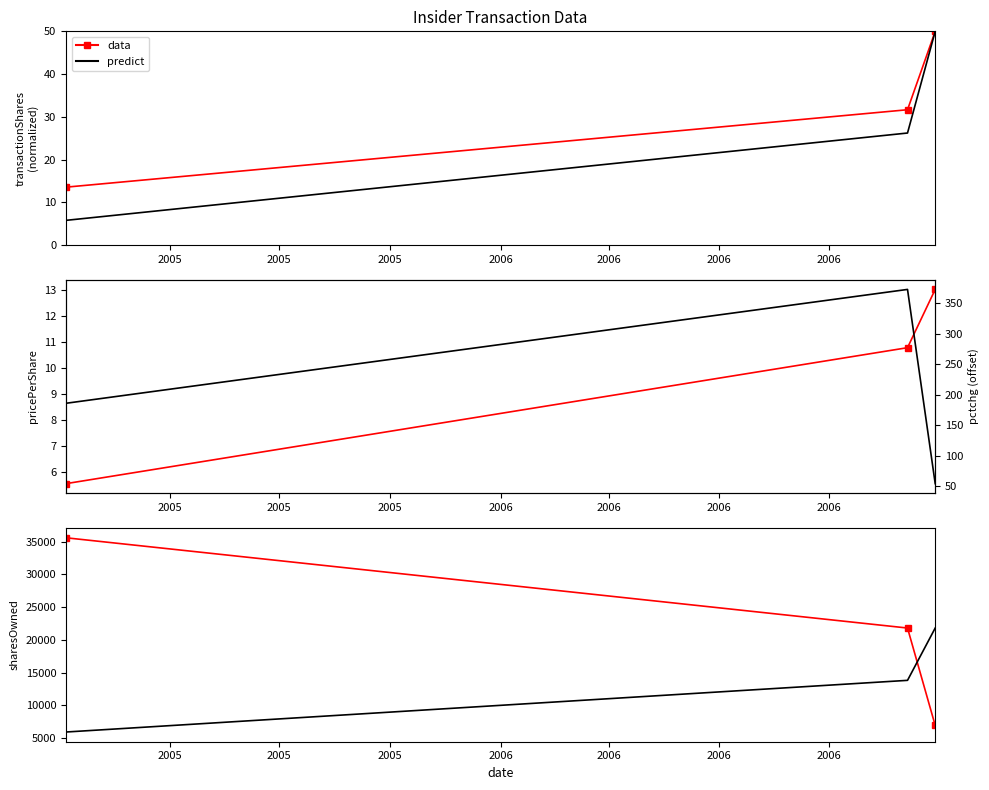

Count the predict values in the range 54 to 373.

3